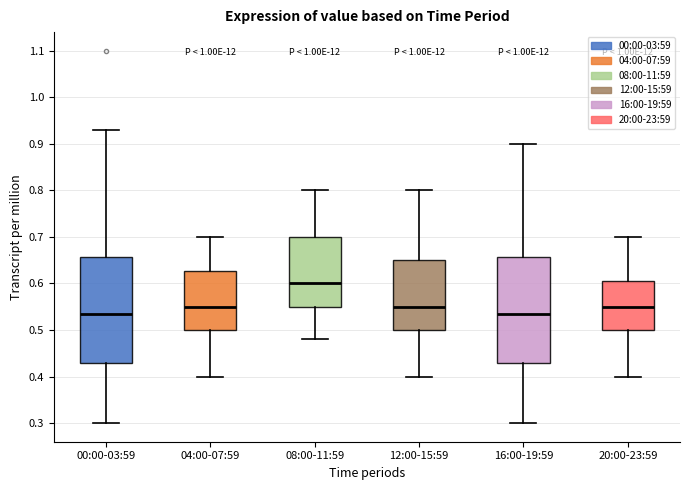

Reading left to right, read every box against the y-axis: the position of its median line, the range the box covers, and the ends of its whiskers. The values are not printed on the chart, so give them approximately, as read against the axis.

00:00-03:59: median 0.54, box 0.43 to 0.66, whiskers 0.30 to 0.93
04:00-07:59: median 0.55, box 0.50 to 0.63, whiskers 0.40 to 0.70
08:00-11:59: median 0.60, box 0.55 to 0.70, whiskers 0.48 to 0.80
12:00-15:59: median 0.55, box 0.50 to 0.65, whiskers 0.40 to 0.80
16:00-19:59: median 0.54, box 0.43 to 0.66, whiskers 0.30 to 0.90
20:00-23:59: median 0.55, box 0.50 to 0.61, whiskers 0.40 to 0.70